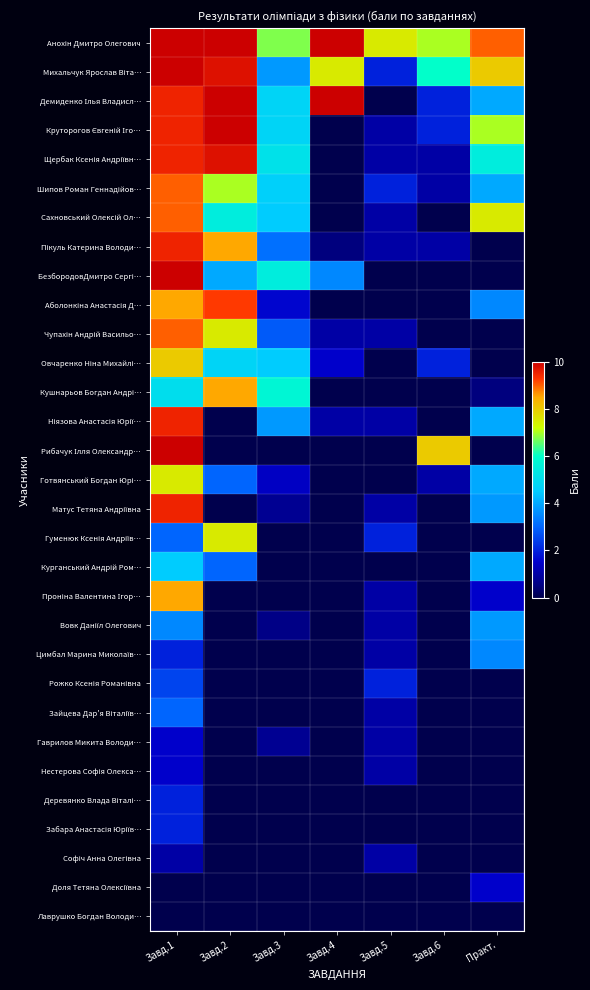

Between Завд.3 and Завд.6, which is larger?

Завд.6